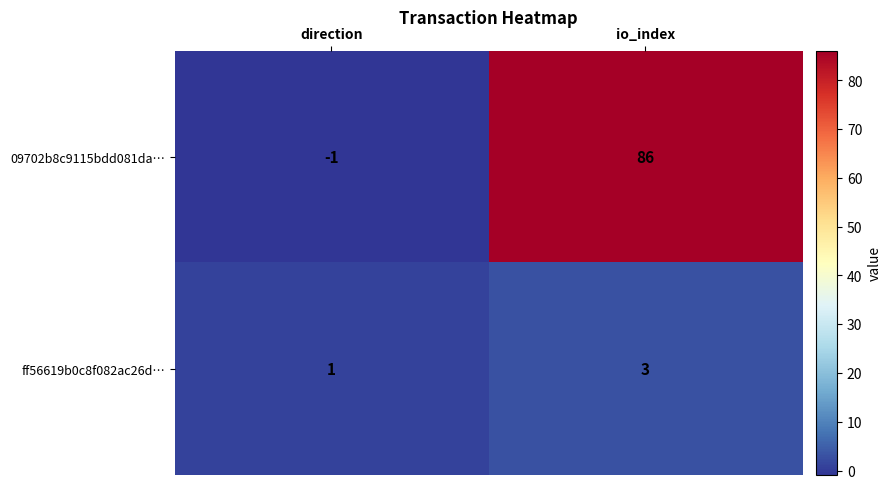

What is the sum of all ff56619b0c8f082ac26d… values?

4